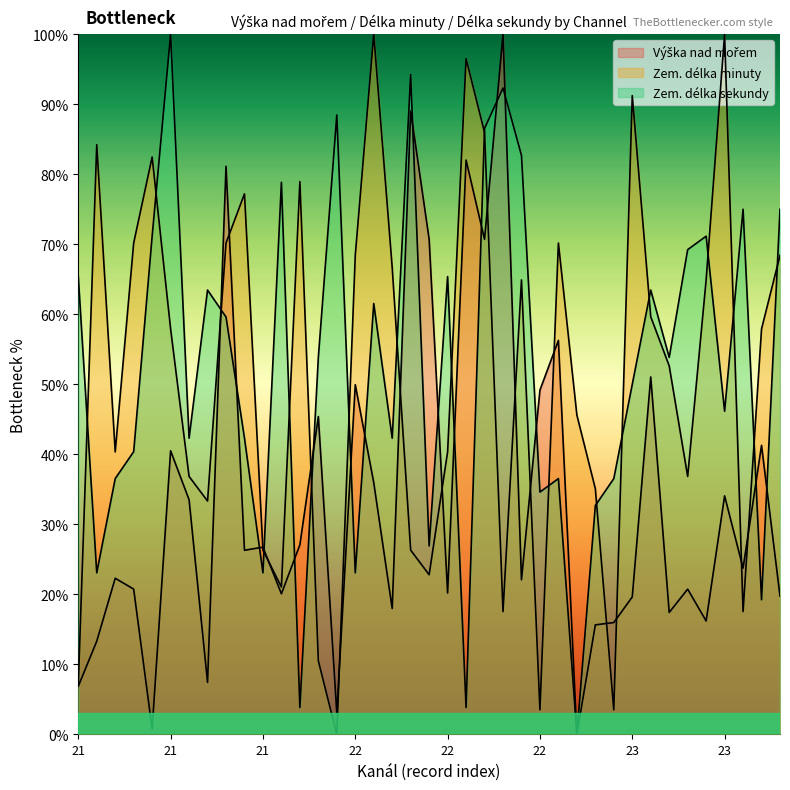

Rank the categories by Zem. délka sekundy value from highest to lowest.

21, 22, 22, 21, 22, 22, 21, 23, 23, 21, 23, 23, 21, 22, 21, 23, 22, 21, 21, 23, 23, 23, 21, 21, 22, 21, 21, 22, 23, 22, 23, 22, 21, 21, 22, 23, 21, 22, 23